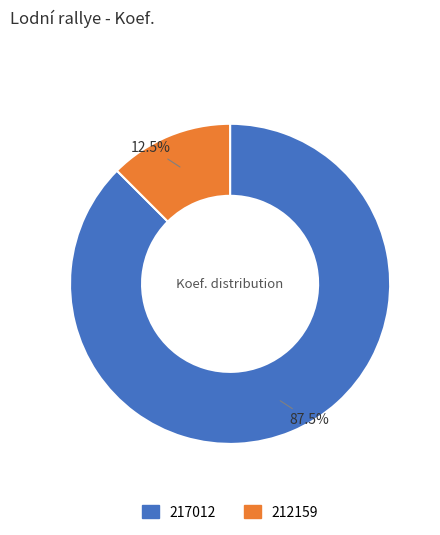

Rank the categories by value from lowest to highest.

212159, 217012